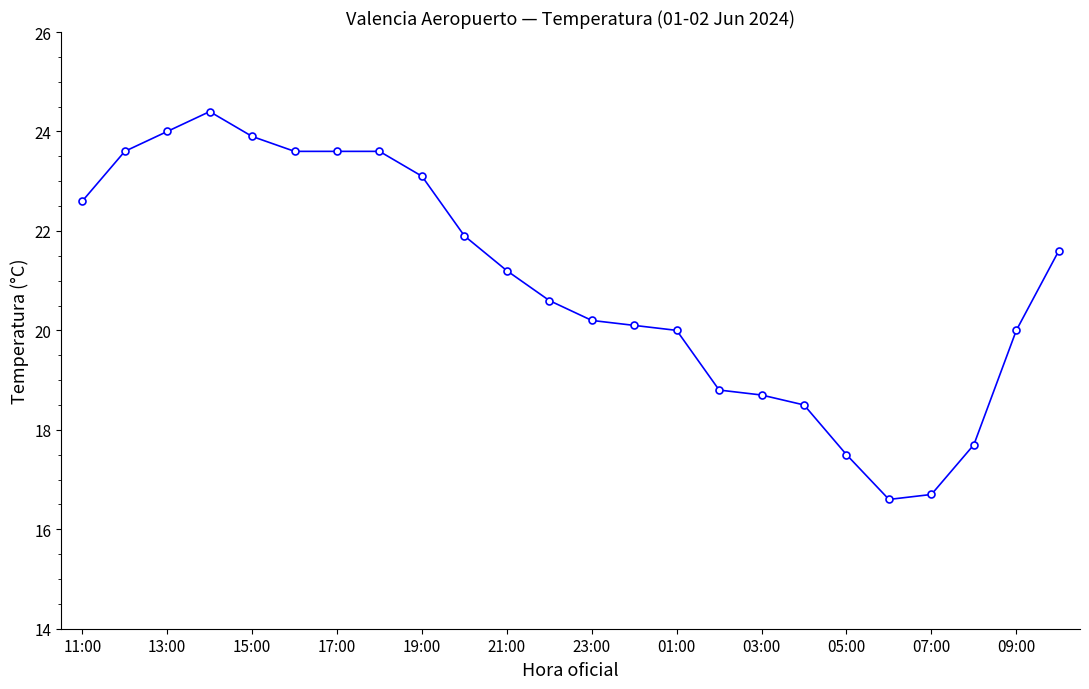

What is the average value?

20.9